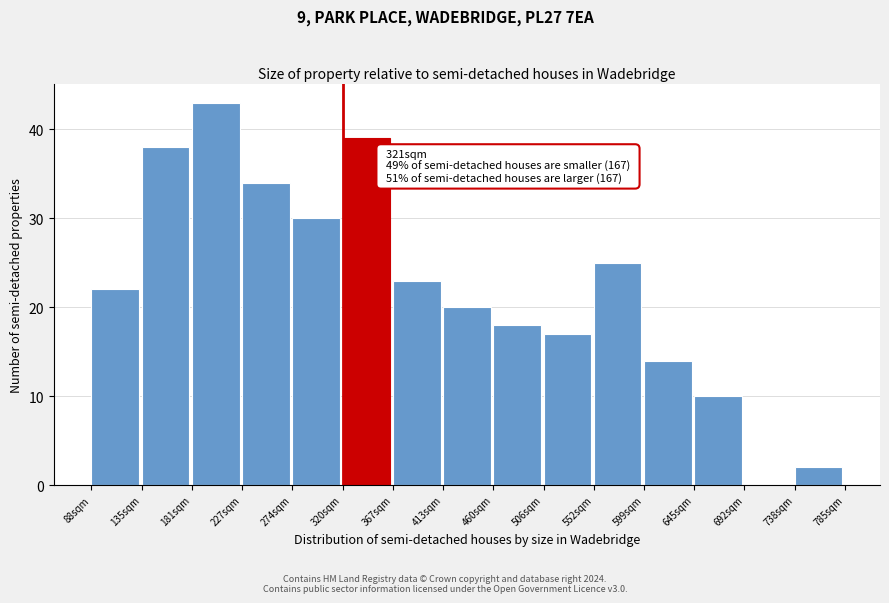

Which range on the x-axis has the tallest bar?

180 to 225